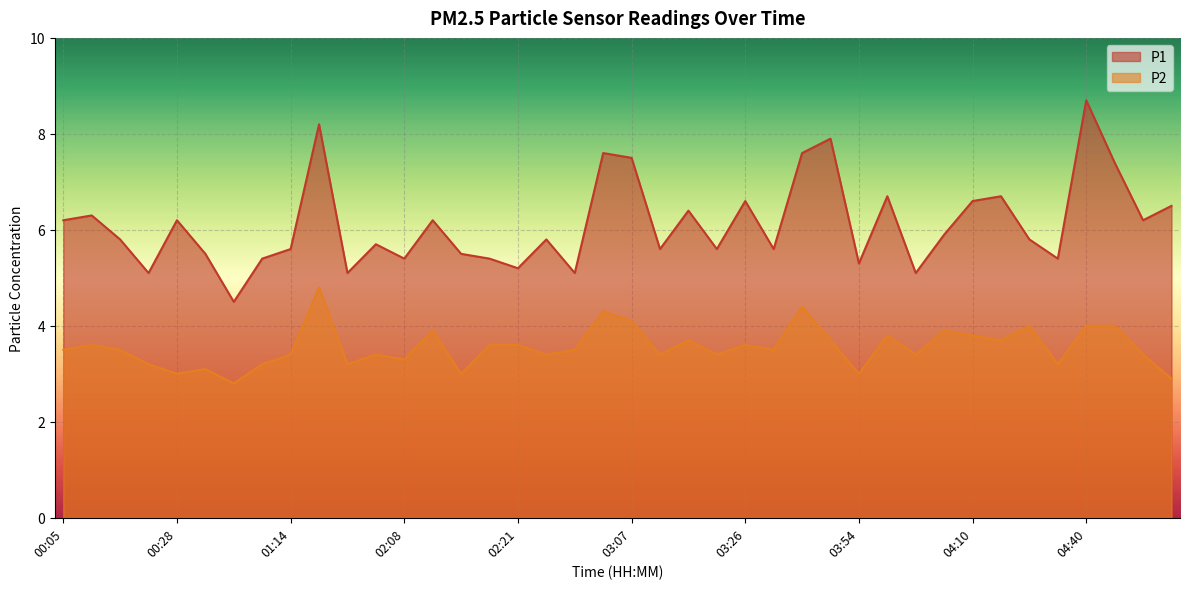

At which category does P1 reach its first local valley?

00:25